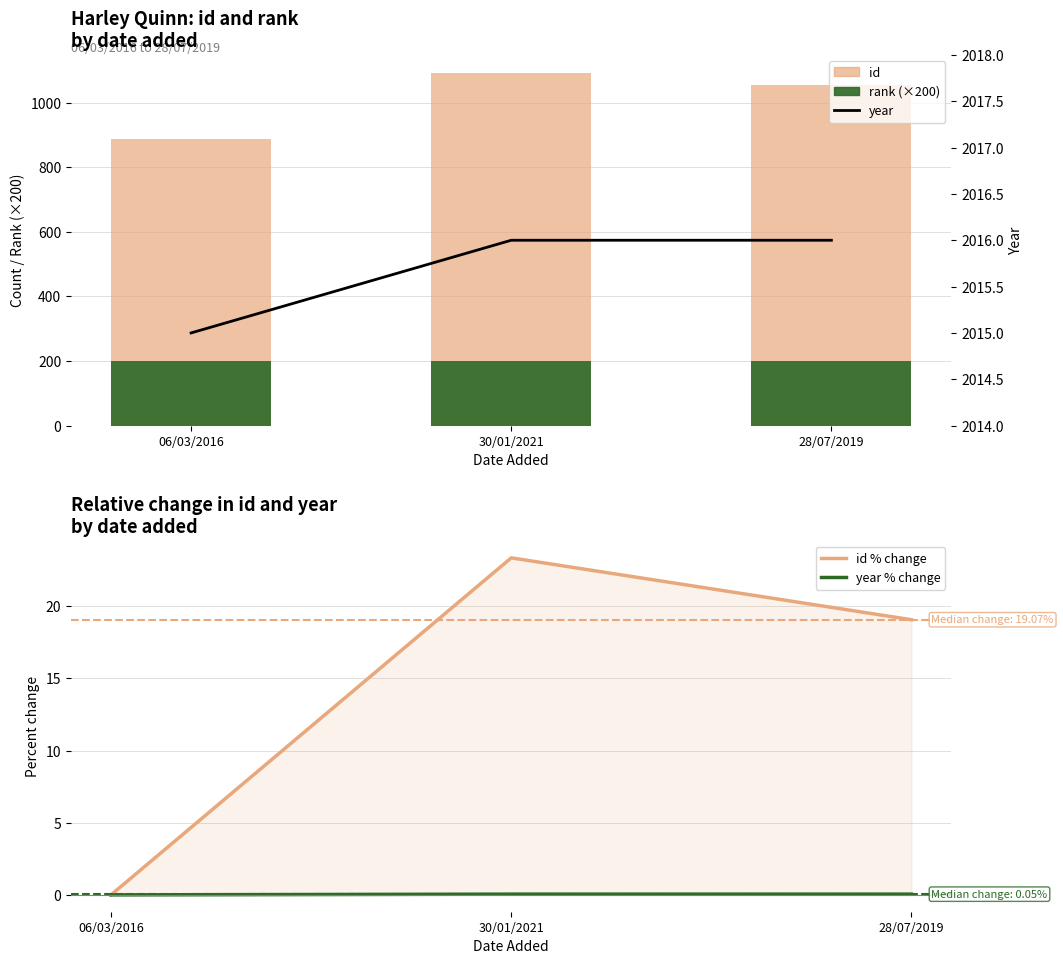

List the labels in order of id value, smallest first.

06/03/2016, 28/07/2019, 30/01/2021